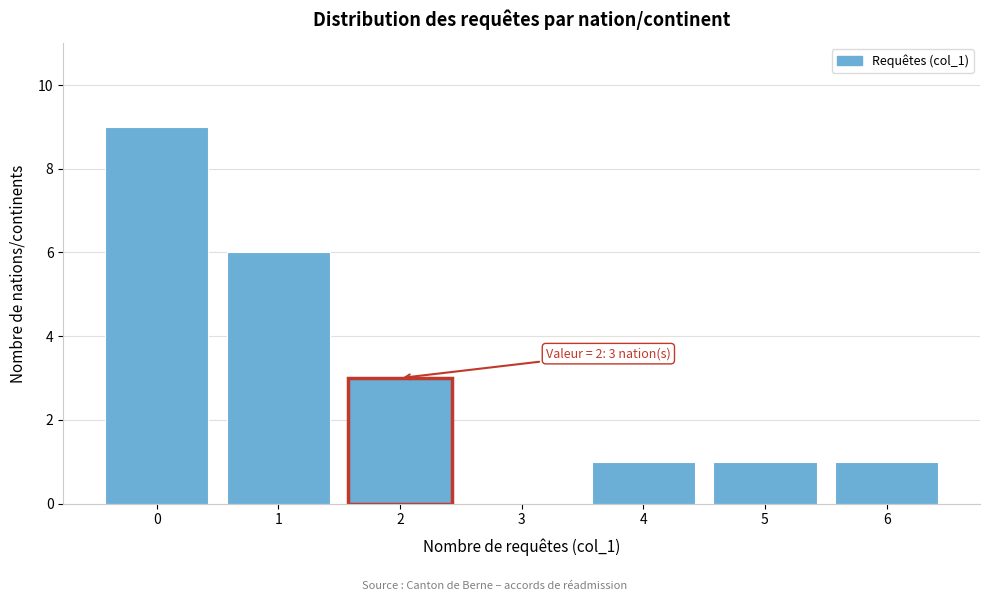

Reading left to right, transcribe all the data shown in this chart.

0=9	1=6	2=3	3=0	4=1	5=1	6=1